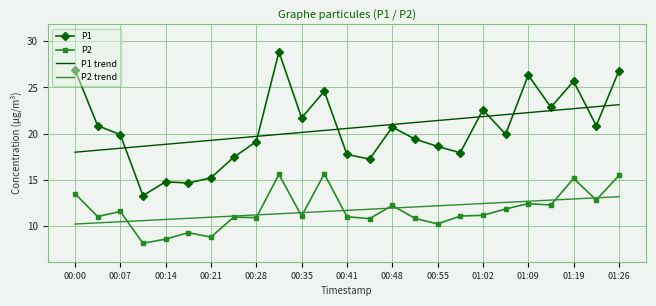

True or false: P1 and P2 trend intersect in this chart.

False